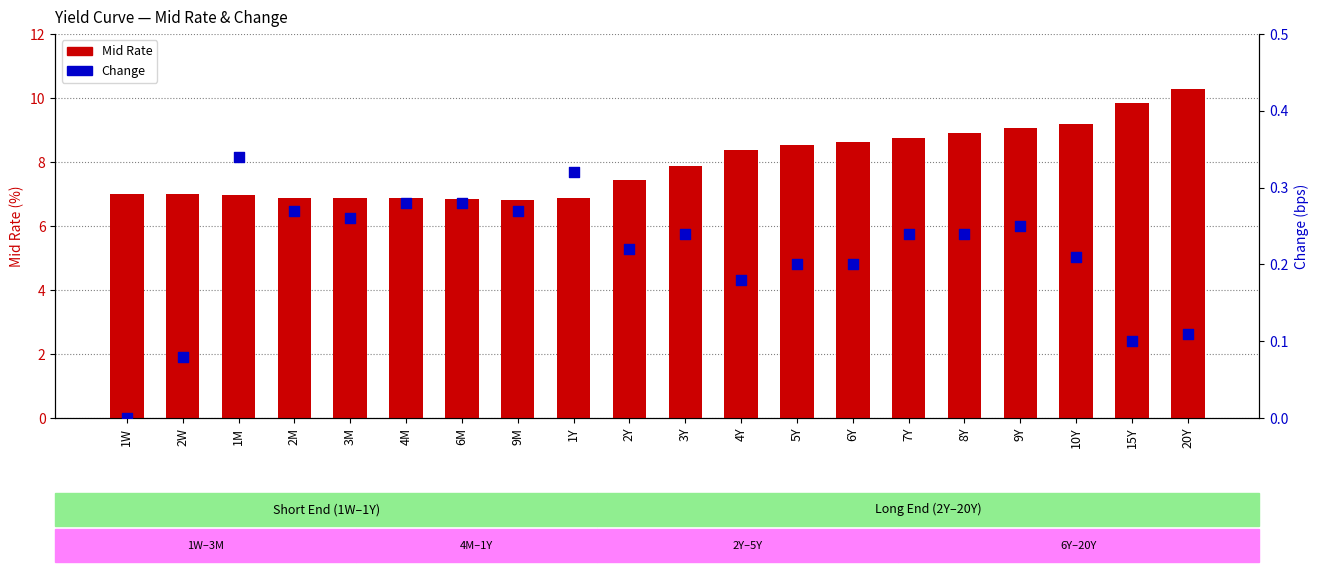

At which category is the sum across all series the highest?

20Y